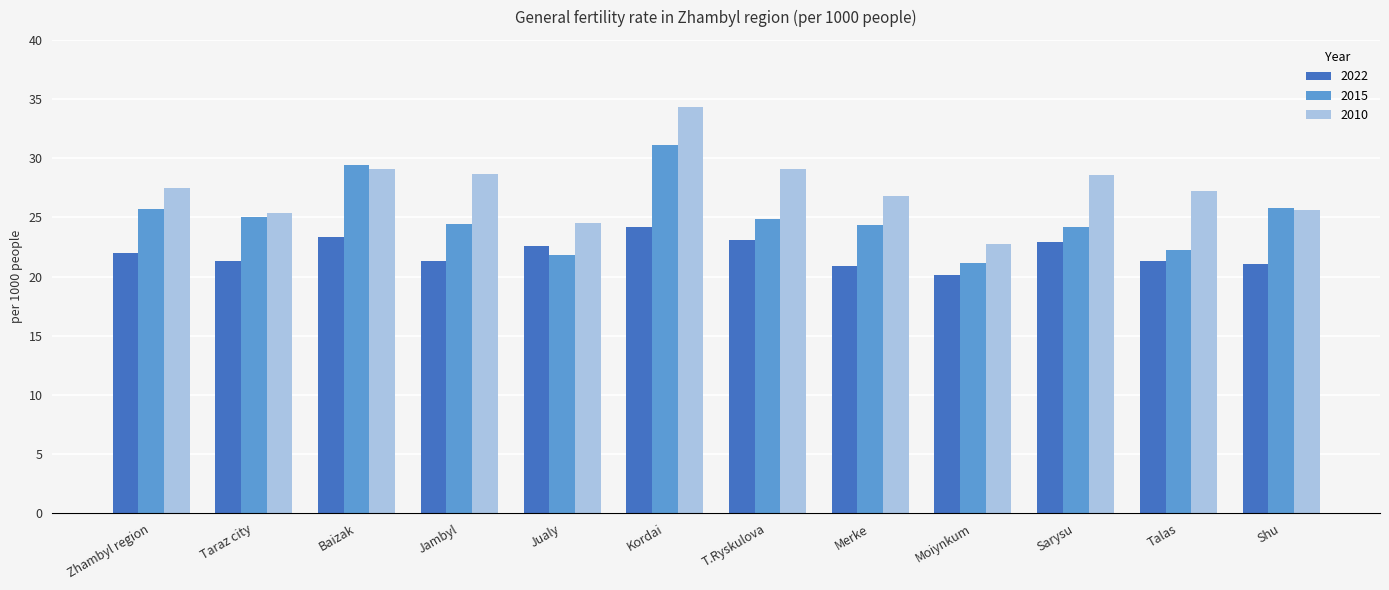

List the series in order of their overall mean, lowest first.

2022, 2015, 2010